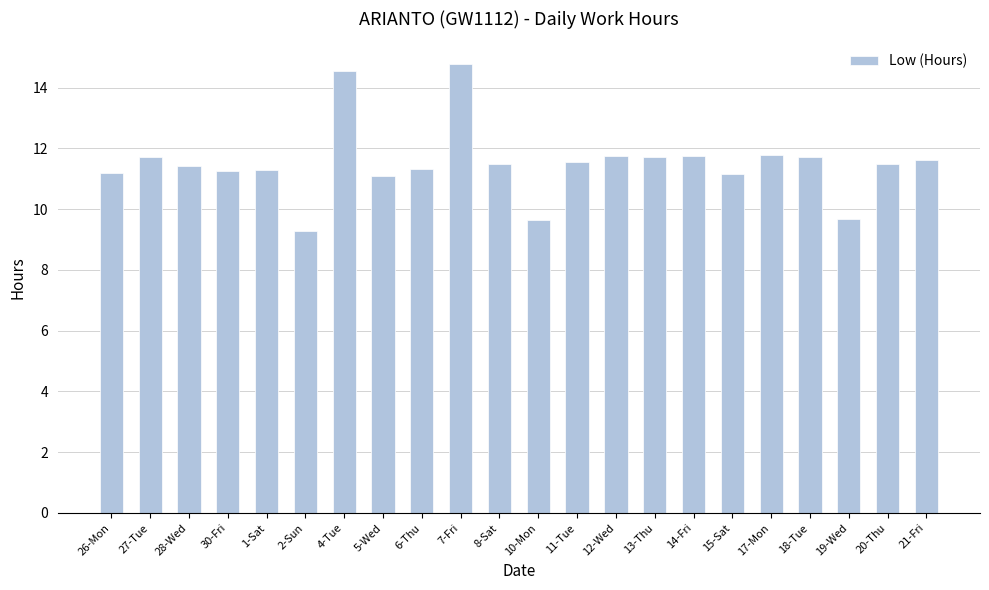

The chart shows a value of 6.6 at 11-Tue. True or false?

False